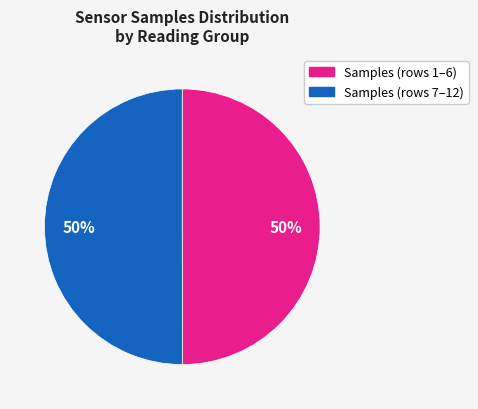

To the nearest percent, what is the average slice percentage?

50%